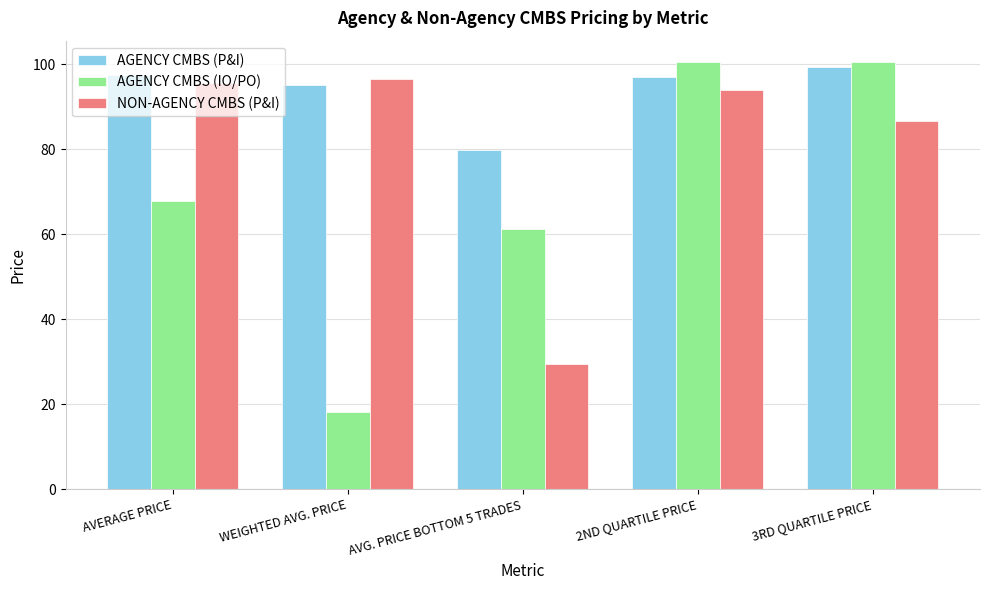

List the series in order of their overall mean, highest first.

AGENCY CMBS (P&I), NON-AGENCY CMBS (P&I), AGENCY CMBS (IO/PO)